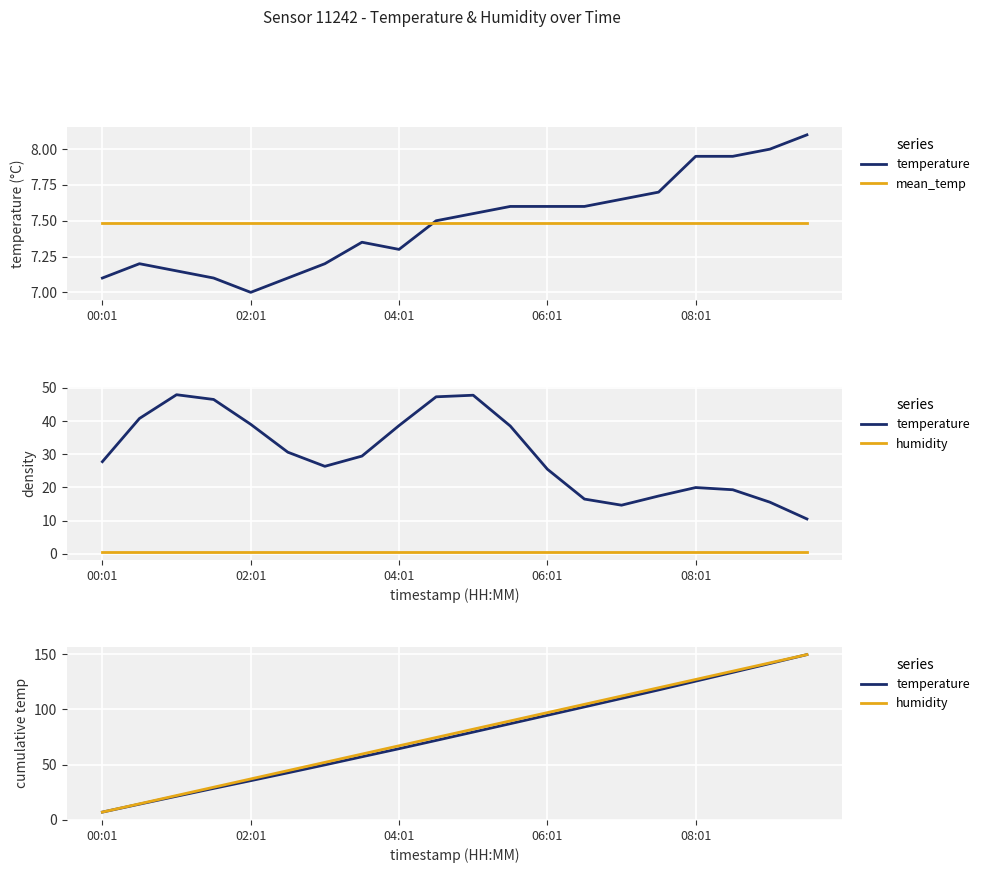

True or false: humidity and mean_temp cross at least once.

True